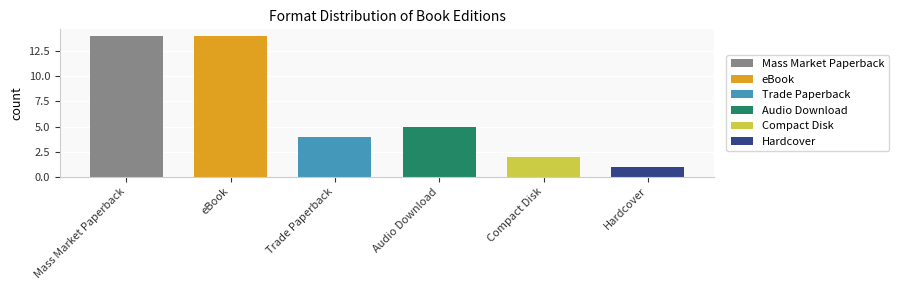

True or false: the data shows 22 at Mass Market Paperback.

False